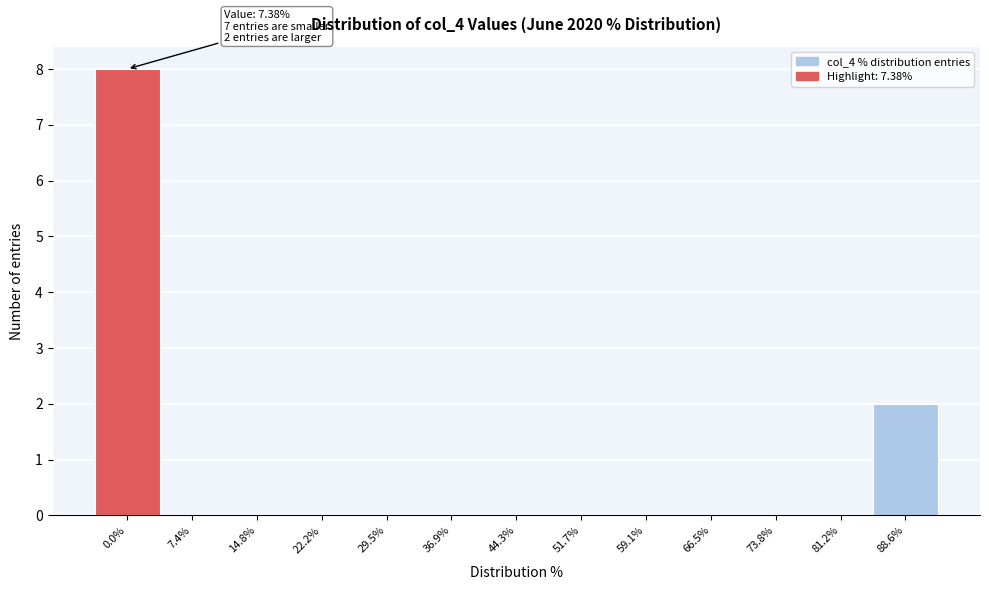

Reading right to left, what are all the values shown in this chart?

88.6%=2	81.2%=0	73.8%=0	66.5%=0	59.1%=0	51.7%=0	44.3%=0	36.9%=0	29.5%=0	22.2%=0	14.8%=0	7.4%=0	0.0%=8